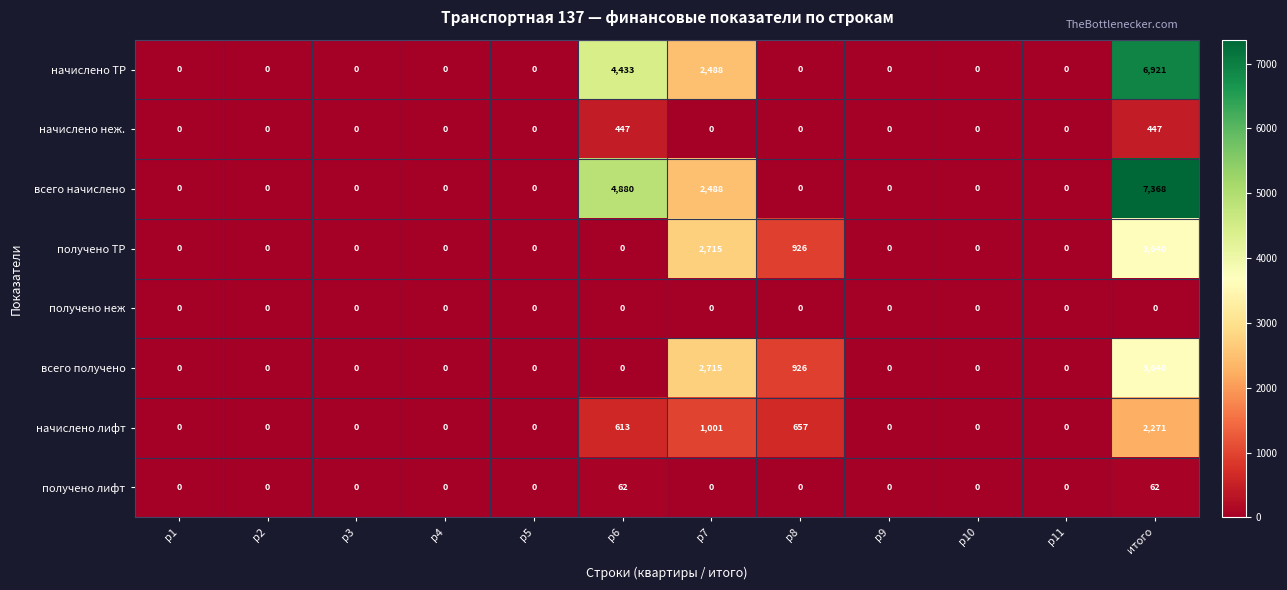

At which category is the sum across all series the highest?

итого